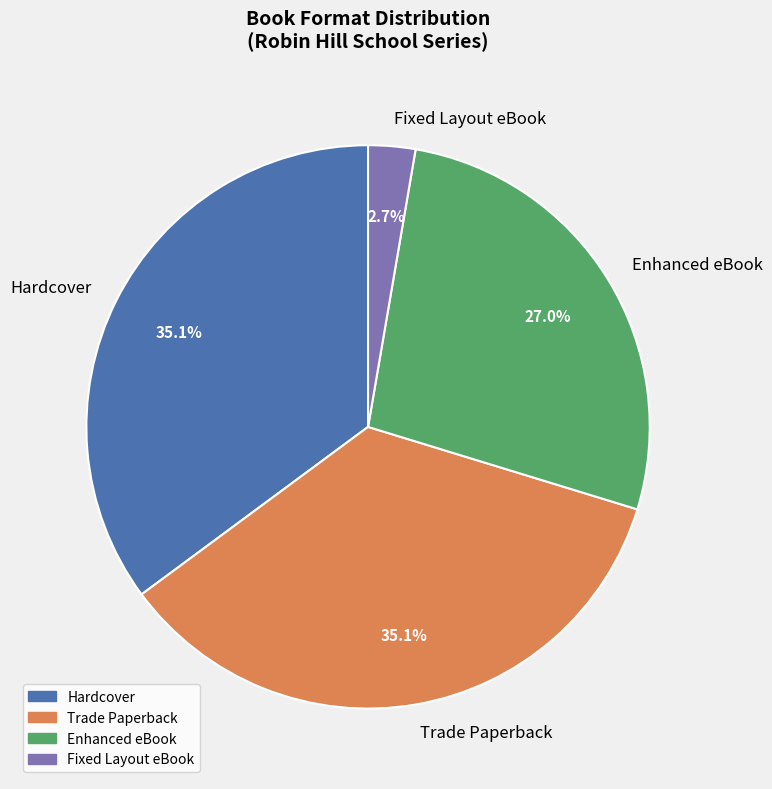

Does any single category account for the majority?

No